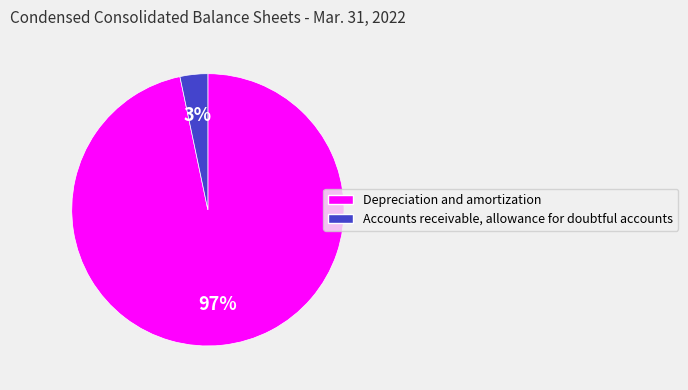

What is the smallest slice in the pie chart?

Accounts receivable, allowance for doubtful accounts